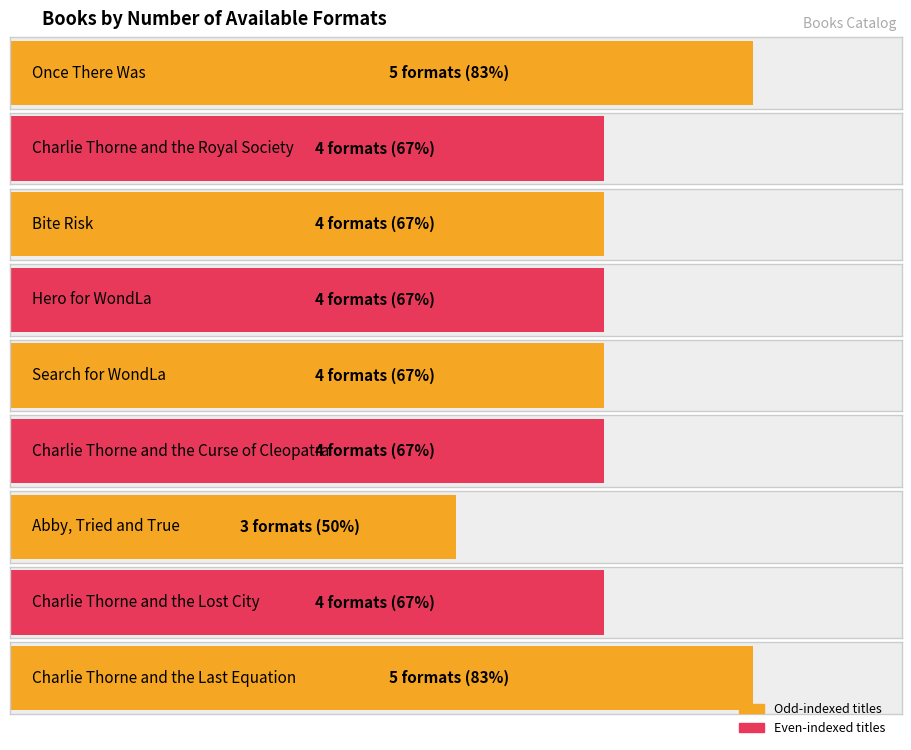

What is the difference between the values at Charlie Thorne and the Last Equation and Search for WondLa?

1